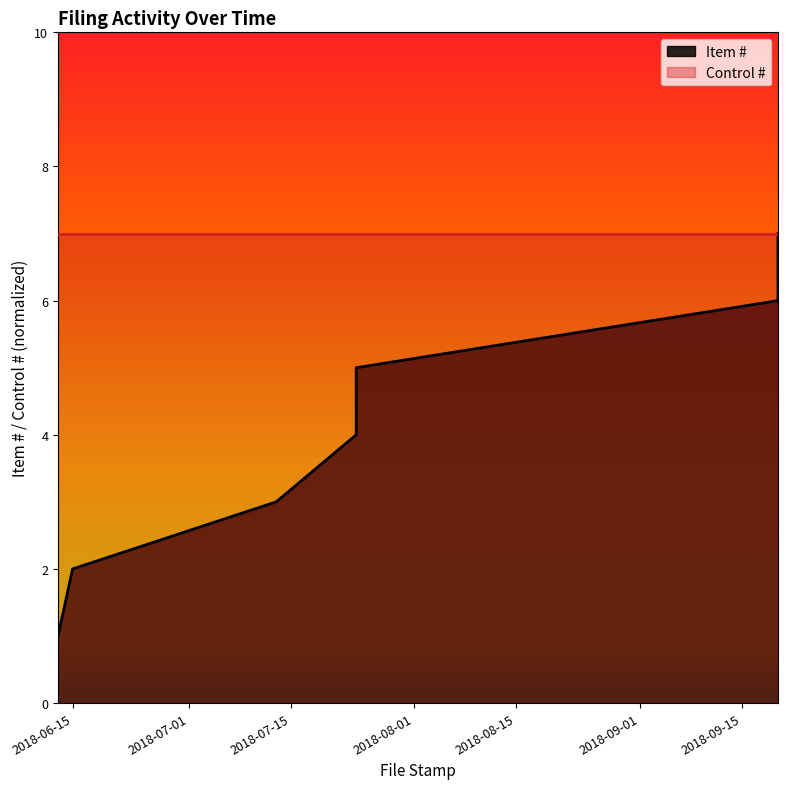

Reading left to right, transcribe all the data shown in this chart.

1	2	3	4	5	6	7